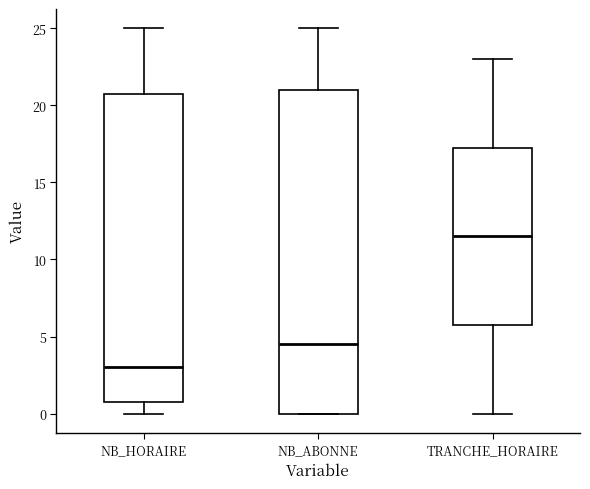

Which box is the tallest, from its lower edge to its upper edge?

NB_ABONNE